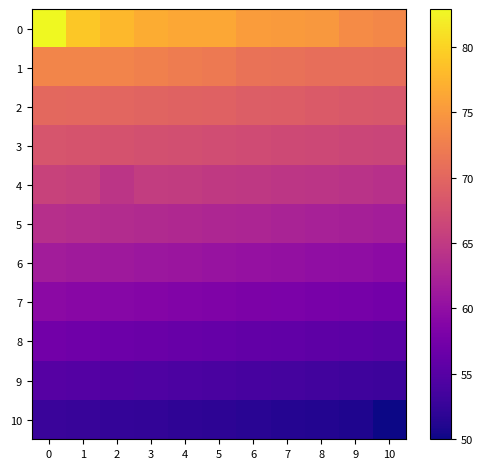

Reading left to right, transcribe all the data shown in this chart.

0: 0=82.9	1=79.1	2=77.8	3=76.8	4=76.4	5=76.4	6=75.4	7=75.2	8=75.0	9=73.8	10=73.5
1: 0=73.2	1=73.2	2=73.1	3=72.7	4=72.3	5=72.0	6=71.3	7=71.2	8=70.9	9=70.9	10=70.7
2: 0=70.3	1=70.1	2=70.0	3=69.7	4=69.6	5=69.5	6=69.1	7=68.9	8=68.7	9=68.5	10=68.3
3: 0=68.1	1=67.9	2=67.8	3=67.6	4=67.4	5=67.2	6=67.0	7=66.8	8=66.6	9=66.4	10=66.2
4: 0=66.0	1=65.8	2=64.4	3=65.4	4=65.2	5=65.0	6=64.8	7=64.6	8=64.4	9=64.2	10=64.0
5: 0=63.8	1=63.6	2=63.4	3=63.2	4=63.0	5=62.8	6=62.6	7=62.4	8=62.2	9=62.0	10=61.8
6: 0=61.6	1=61.4	2=61.2	3=61.0	4=60.8	5=60.6	6=60.4	7=60.2	8=60.0	9=59.8	10=59.6
7: 0=59.4	1=59.2	2=59.0	3=58.8	4=58.6	5=58.4	6=58.2	7=58.0	8=57.8	9=57.6	10=57.4
8: 0=57.2	1=57.0	2=56.8	3=56.6	4=56.4	5=56.2	6=56.0	7=55.8	8=55.6	9=55.4	10=55.2
9: 0=55.0	1=54.8	2=54.6	3=54.4	4=54.2	5=54.0	6=53.8	7=53.6	8=53.4	9=53.2	10=53.0
10: 0=52.8	1=52.6	2=52.4	3=52.2	4=52.0	5=51.8	6=51.6	7=51.4	8=51.2	9=51.0	10=50.0